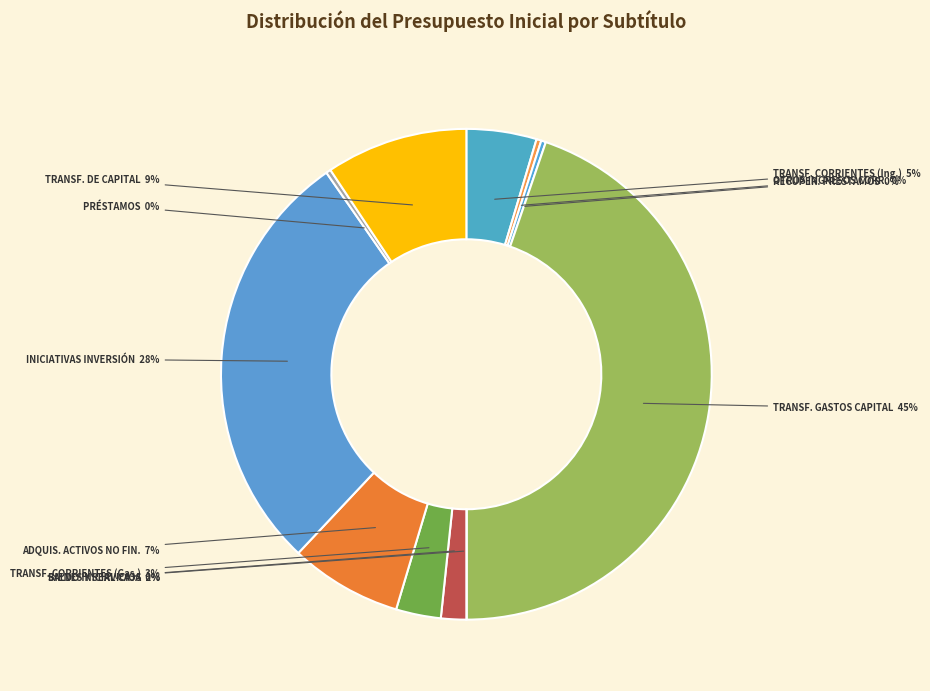

Which has a higher value, TRANSF. CORRIENTES (Ing.) or OTROS INGRESOS CORR.?

TRANSF. CORRIENTES (Ing.)